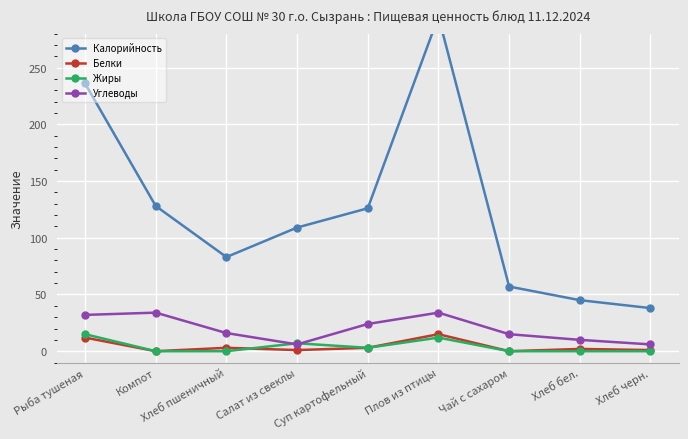

What is the value of the Углеводы point at the 8th from the left?

10